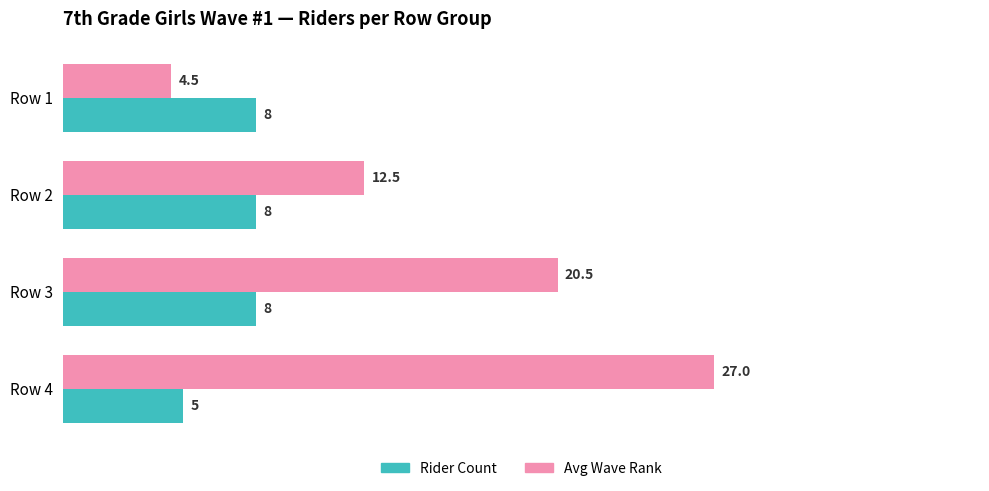

Is the value of Rider Count at Row 4 greater than the value of Avg Wave Rank at Row 4?

No